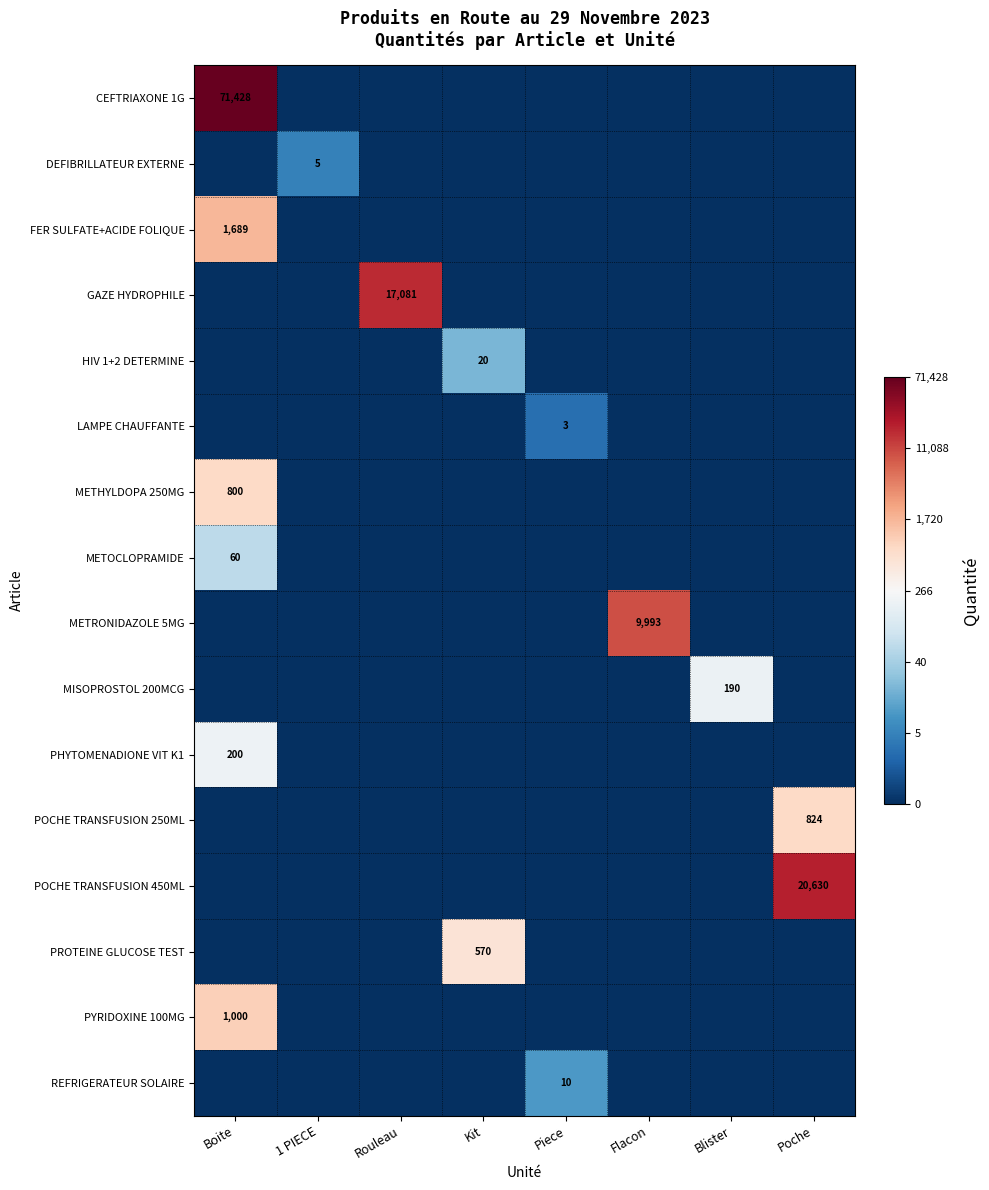

True or false: MISOPROSTOL 200MCG has a value of 0.0 at Boite.

True